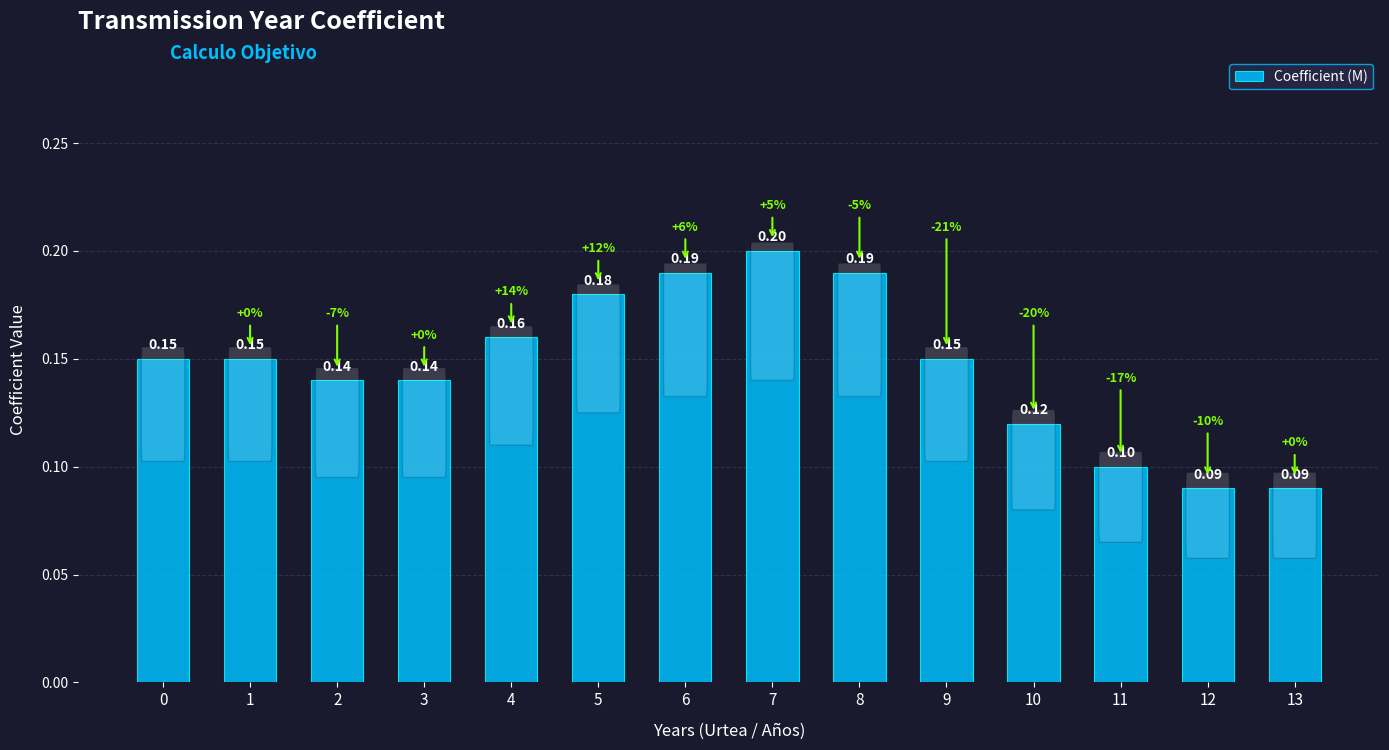

Which category has the highest value across all series?

7